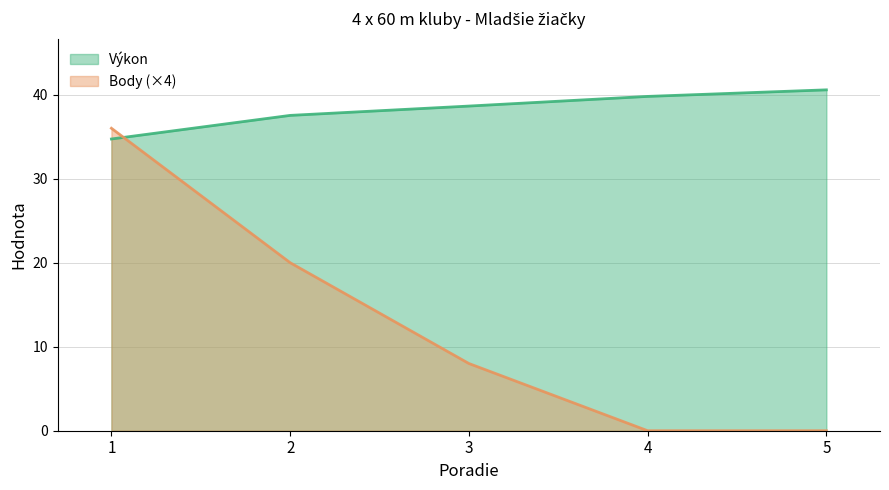

List the labels in order of Výkon value, smallest first.

1, 2, 3, 4, 5